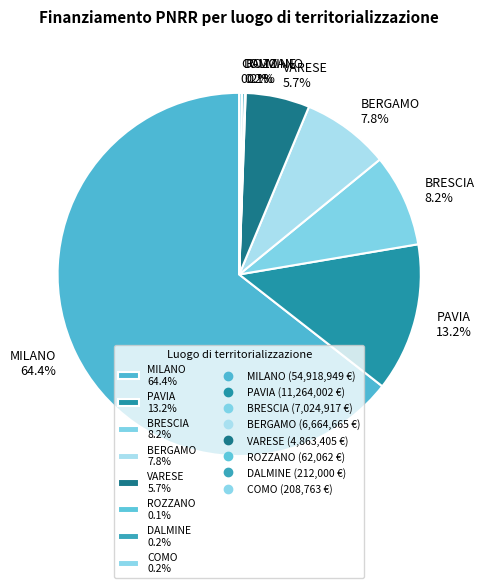

Between PAVIA 13.2% and BRESCIA 8.2%, which is larger?

PAVIA 13.2%